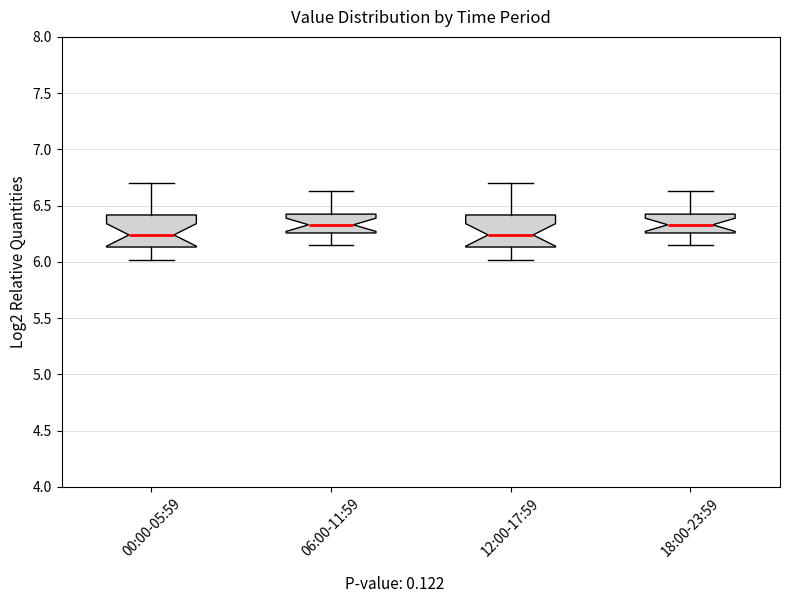

Where is the upper edge of the box for 06:00-11:59 on the y-axis? The values are not printed on the chart, so give them approximately, as read against the axis.

6.45